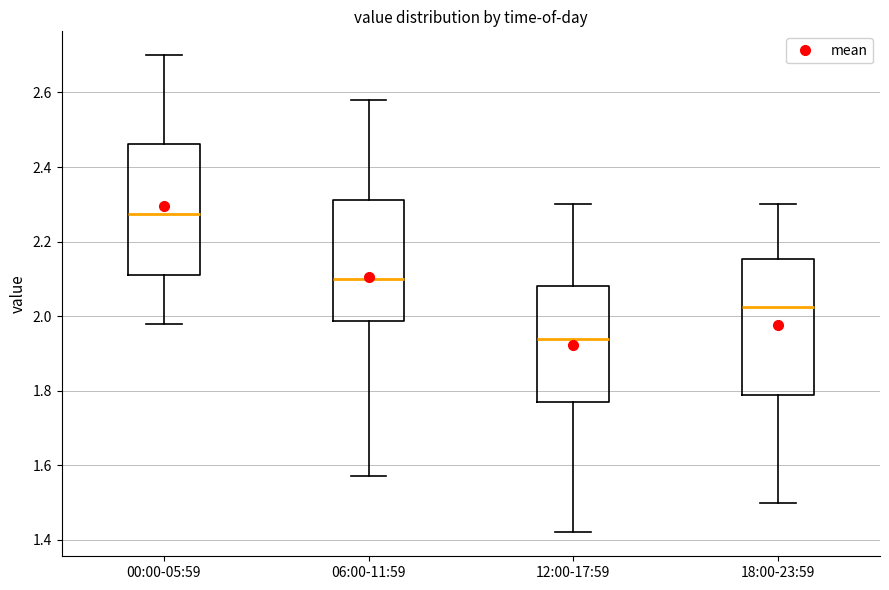

Reading left to right, transcribe this box plot: for each box, give where its median line is, the range the box spans, and where its two whiskers end, as read against the y-axis. The values are not printed on the chart, so give them approximately, as read against the axis.

00:00-05:59: median 2.28, box 2.12 to 2.46, whiskers 1.98 to 2.70
06:00-11:59: median 2.10, box 1.98 to 2.32, whiskers 1.58 to 2.58
12:00-17:59: median 1.94, box 1.78 to 2.08, whiskers 1.42 to 2.30
18:00-23:59: median 2.02, box 1.78 to 2.16, whiskers 1.50 to 2.30